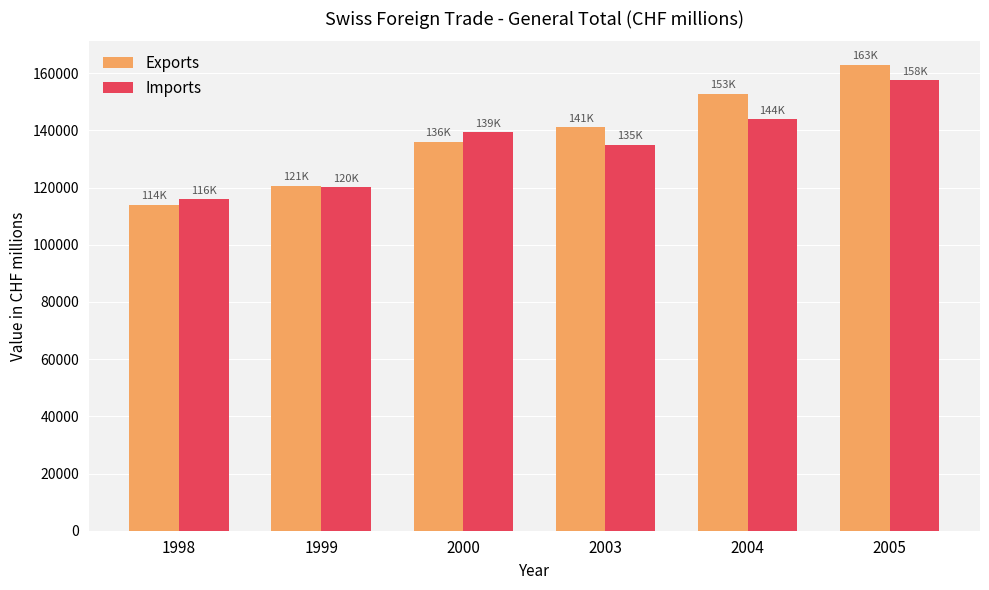

How many data points does each series have?

6